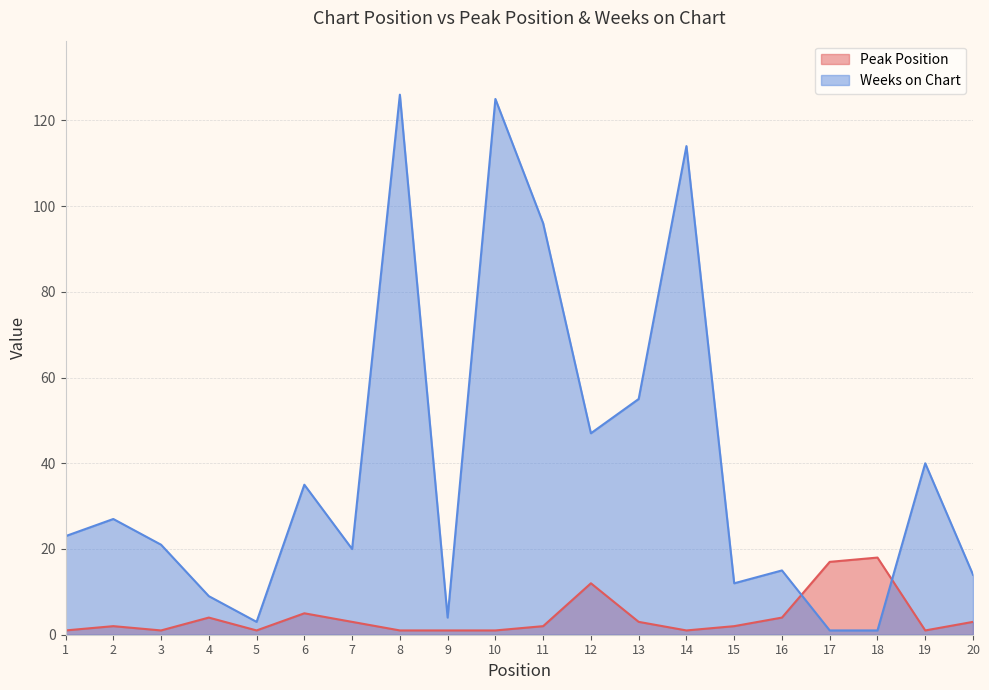

What is the difference between the second highest and minimum values in the Weeks on Chart series?

124